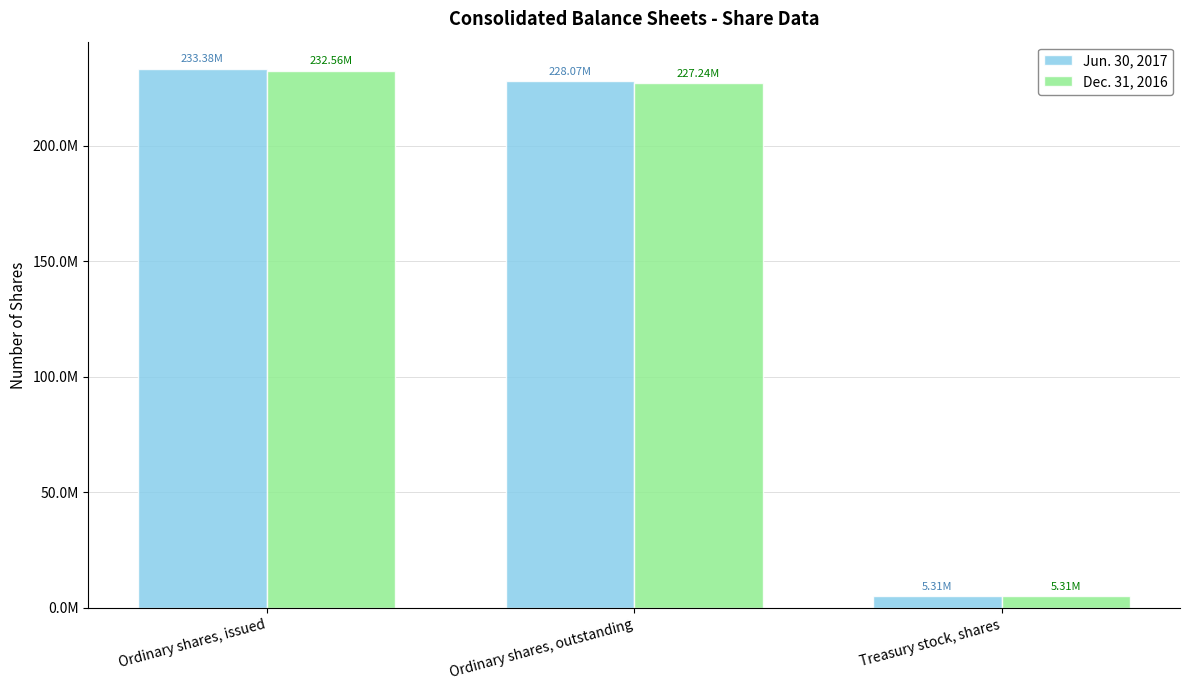

What are all the series names shown in the legend?

Jun. 30, 2017, Dec. 31, 2016